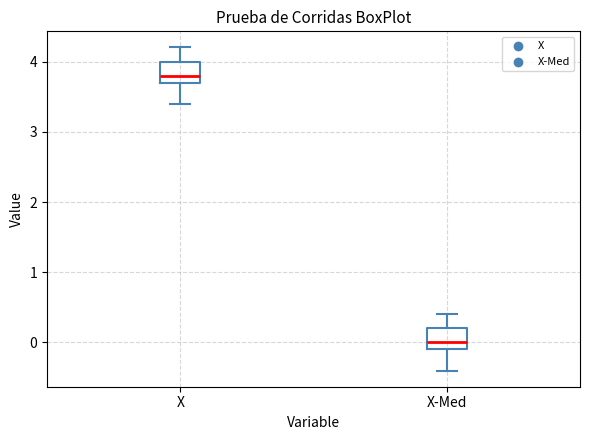

Where does the median line of the box for X sit on the y-axis? The values are not printed on the chart, so give them approximately, as read against the axis.

3.8